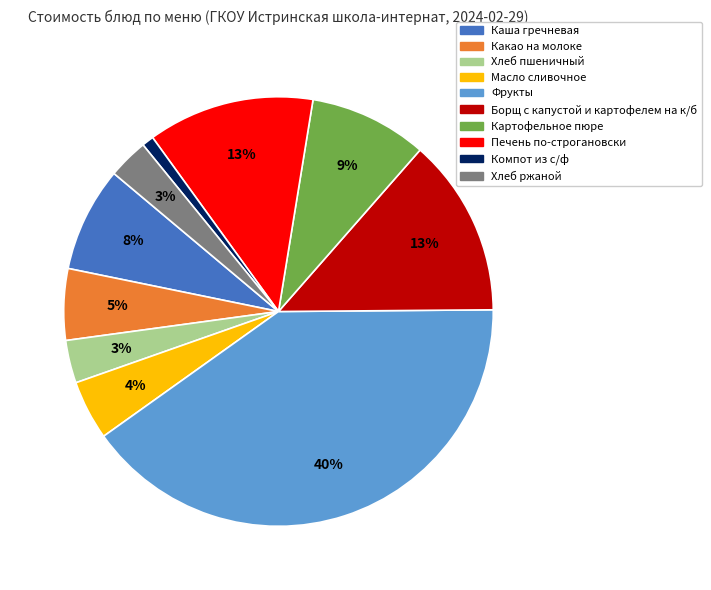

Which has a higher value, Хлеб ржаной or Борщ с капустой и картофелем на к/б?

Борщ с капустой и картофелем на к/б